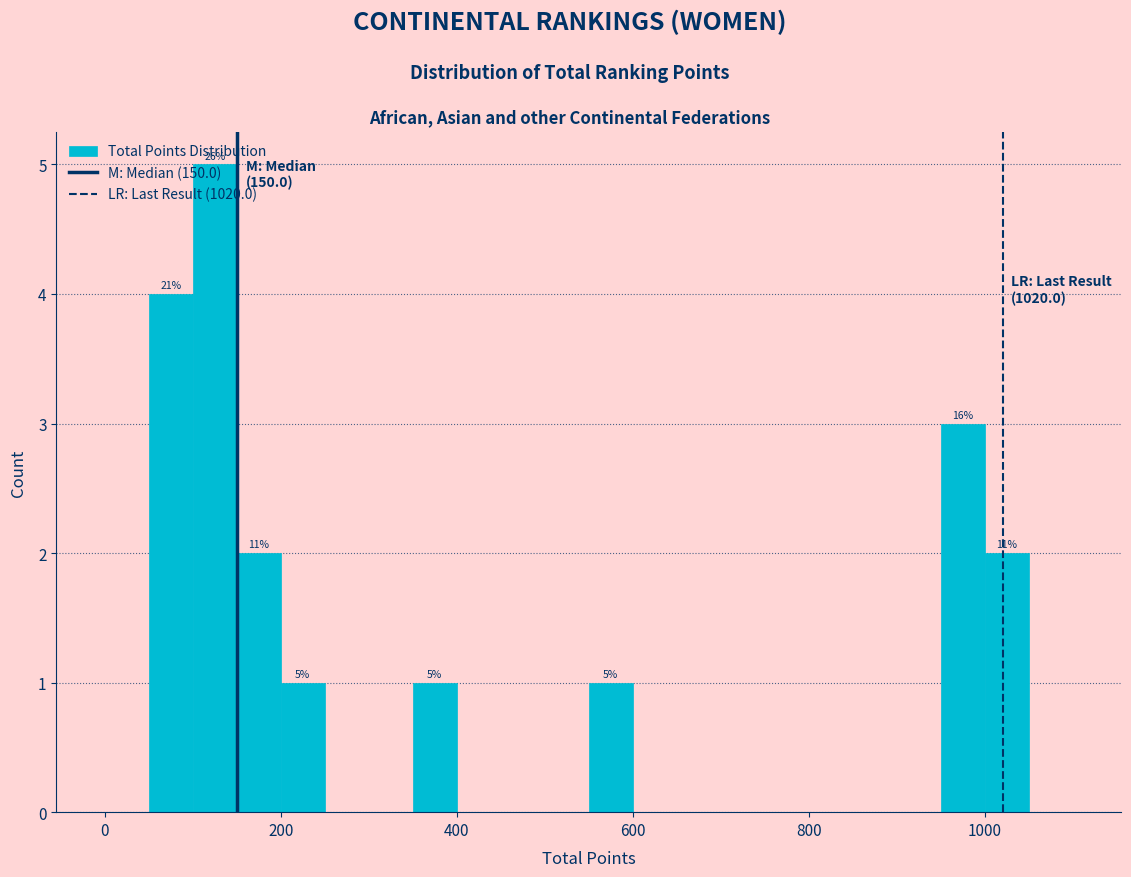

Read against the x-axis, roughly where is the centre of the tallest bar?

120